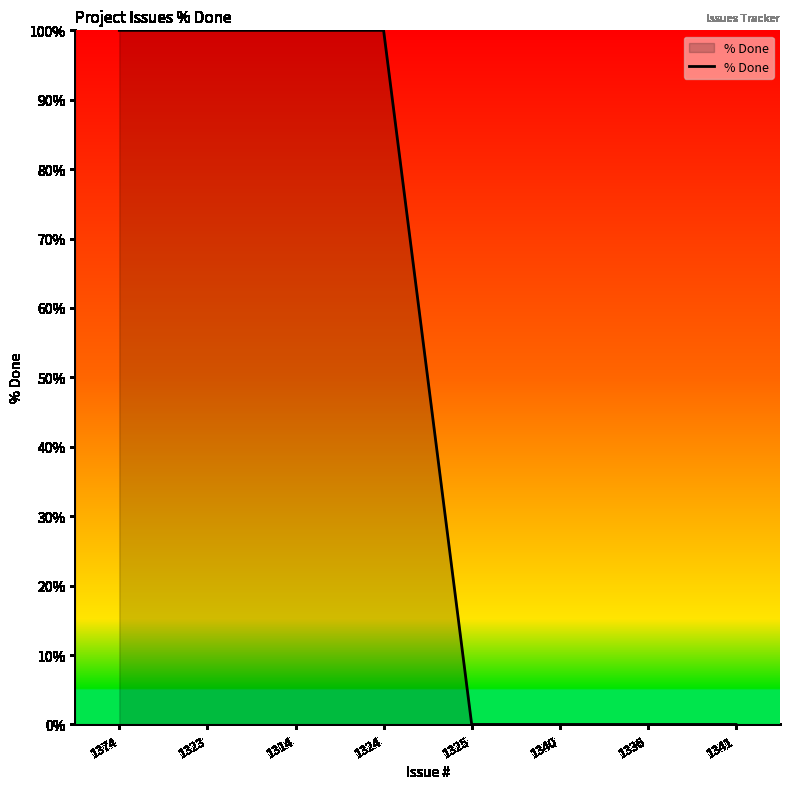

Reading left to right, what are all the values shown in this chart?

100	100	100	100	0	0	0	0